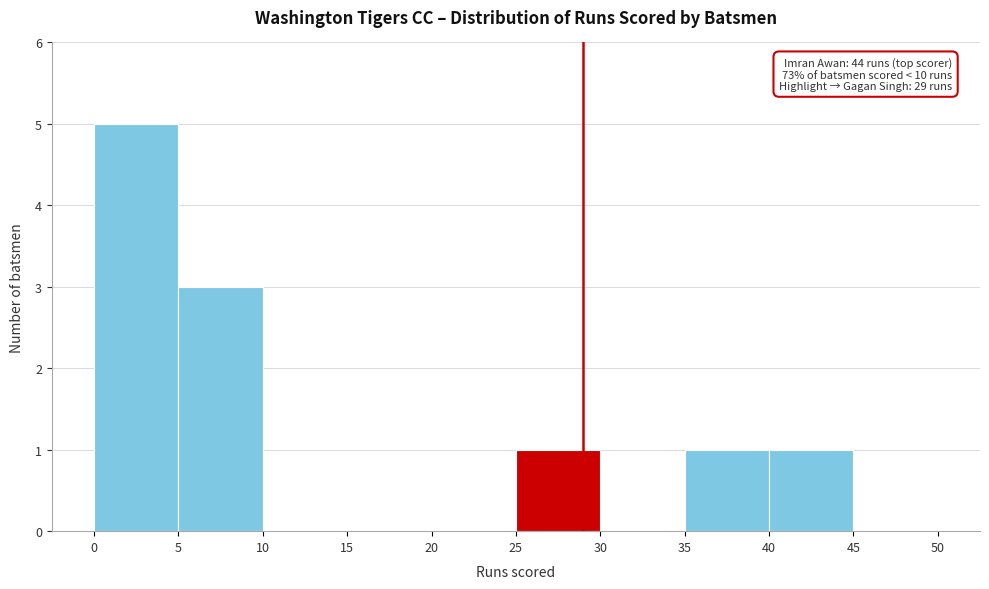

Over which range of the x-axis is the bar tallest?

0 to 5